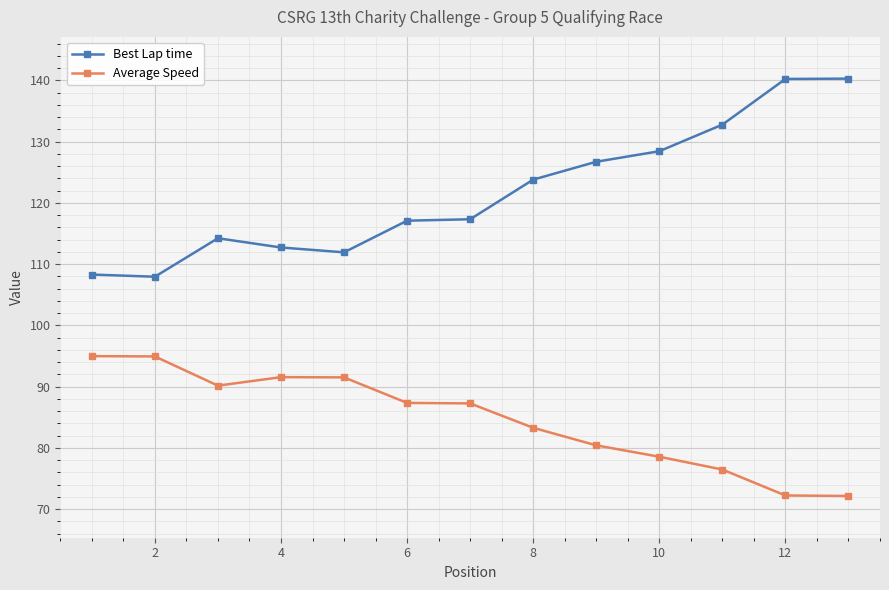

True or false: Average Speed and Best Lap time cross at least once.

False